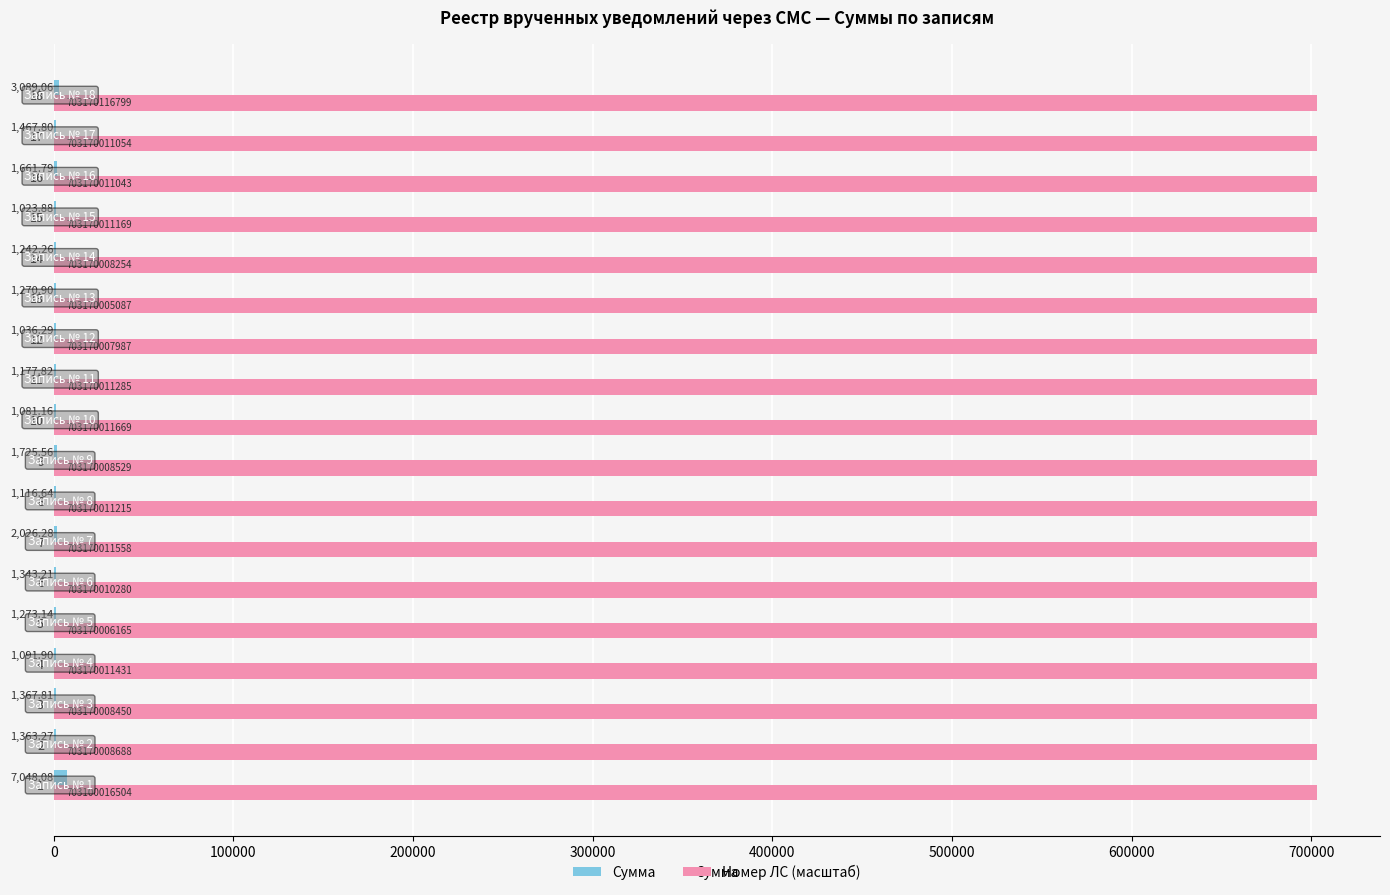

Which series has the largest total across all categories?

Номер ЛС (масштаб)